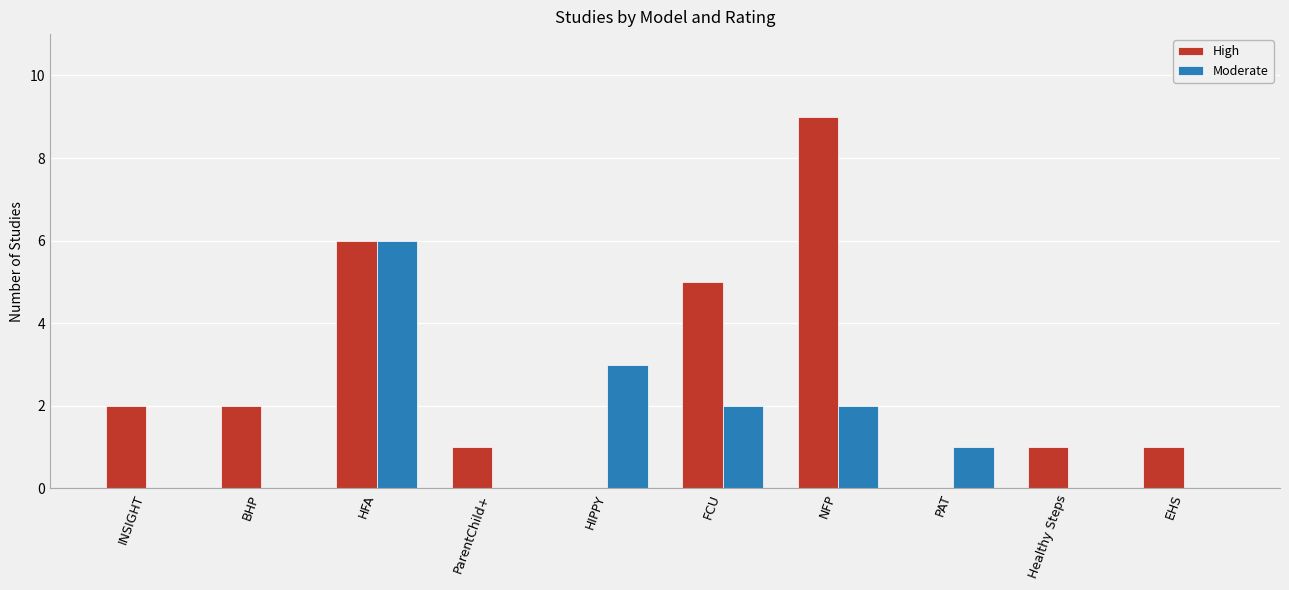

What is the approximate value of Moderate at HFA?

6